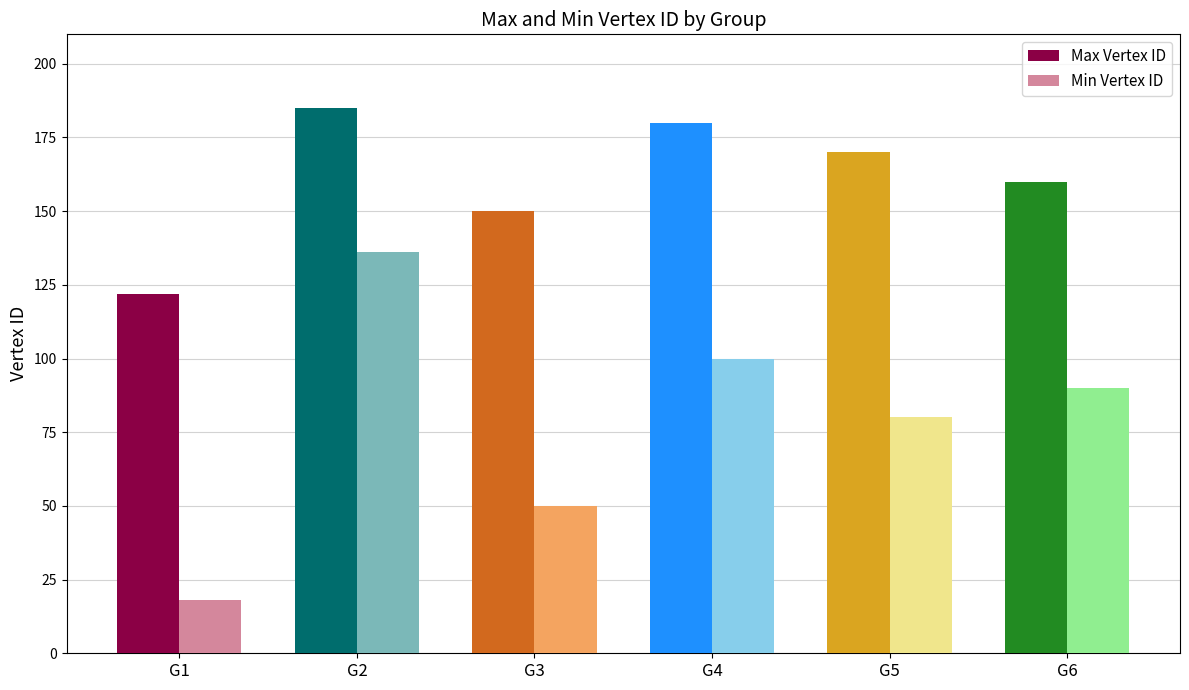

Is it true that Max Vertex ID equals 150 at G3?

True